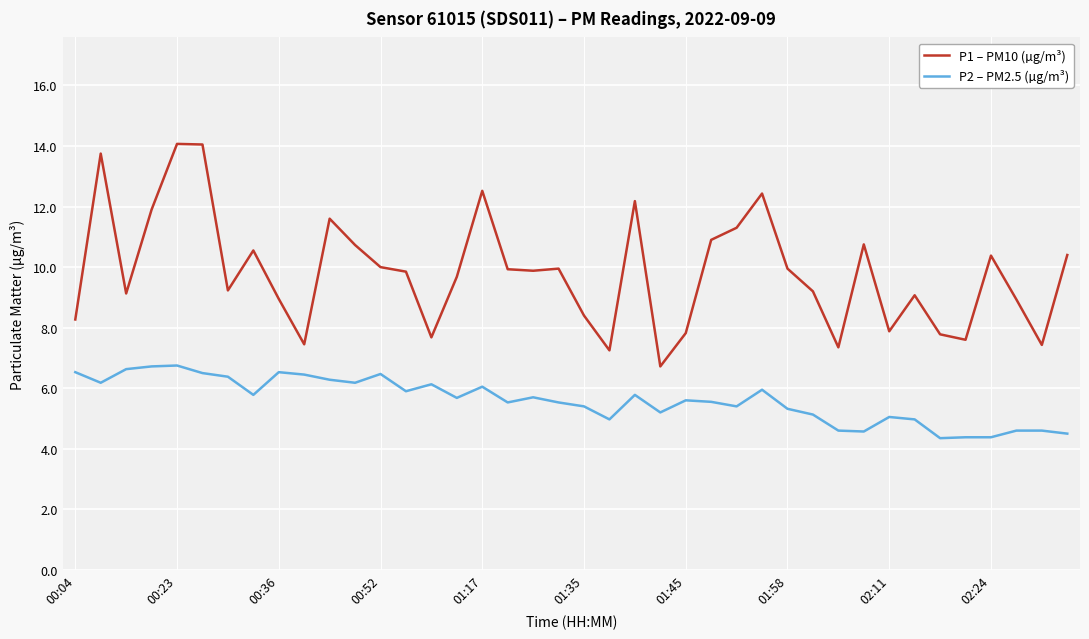

True or false: P2 – PM2.5 (µg/m³) has more than 0 interior local peaks.

True